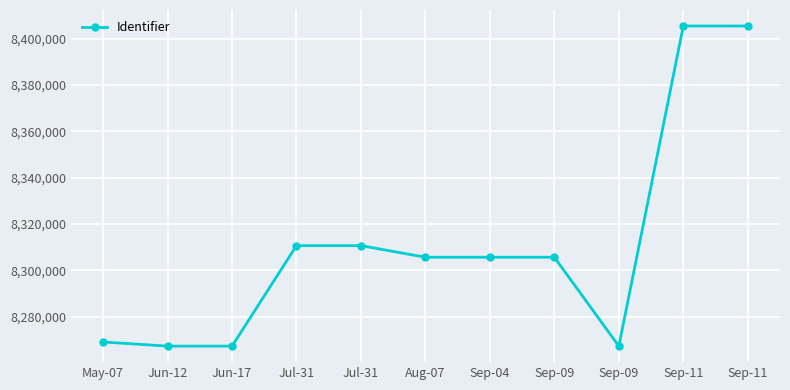

How many interior local peaks (higher than both neighbors) does the data have?

3